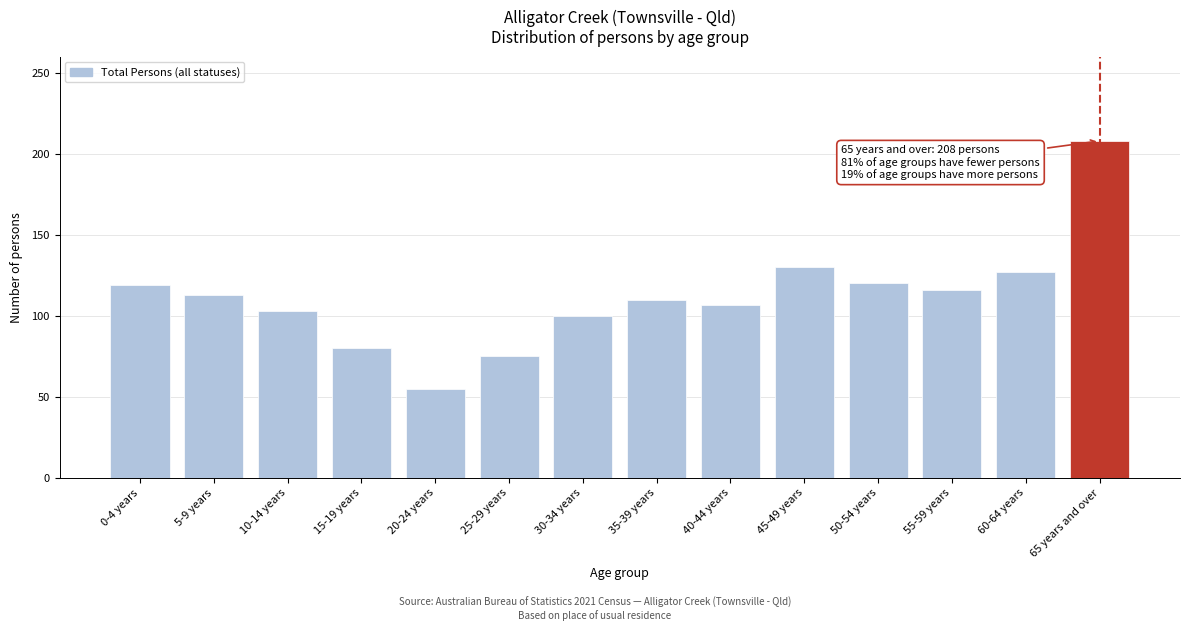

What value does the data have at 30-34 years, to the nearest 5?

100